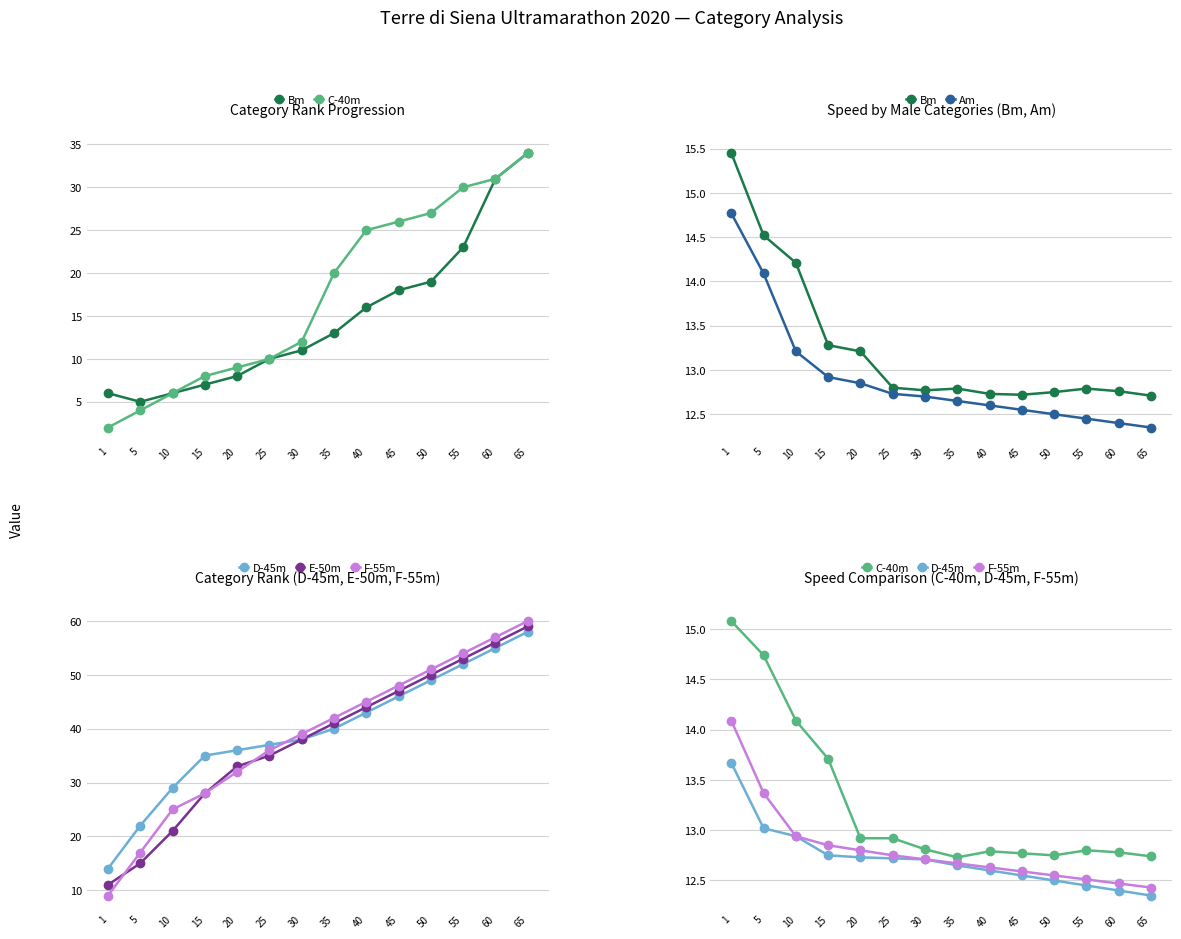

What is the highest value of the E-50m series?

59.0